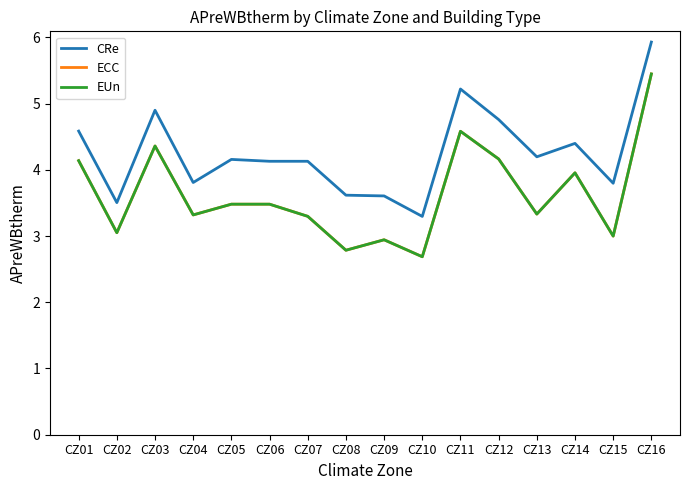

True or false: ECC has more than 0 points higher than both neighbors.

True